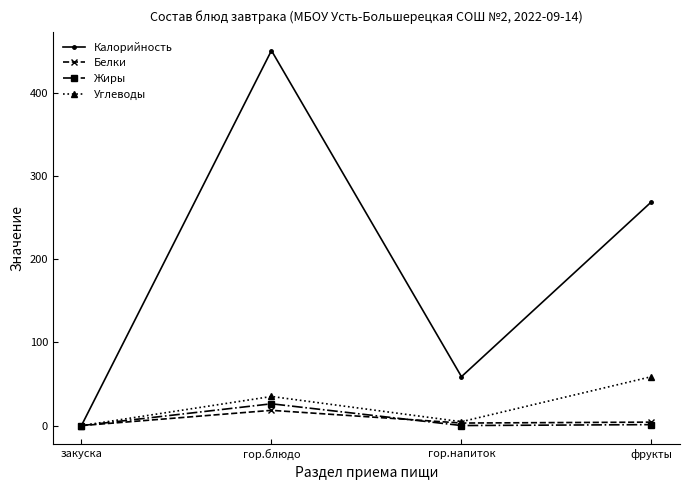

Which series has the widest spread of values?

Калорийность